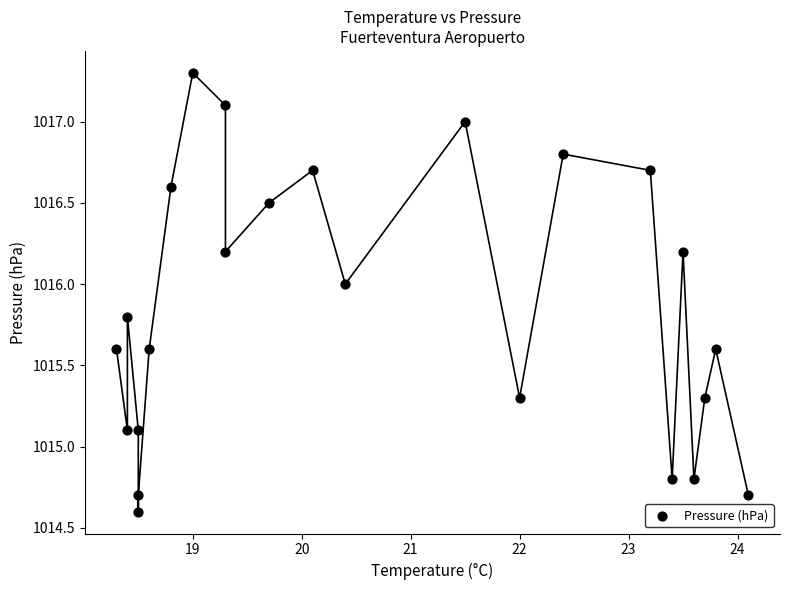

What is the range of Y values (max minus min)?

2.7